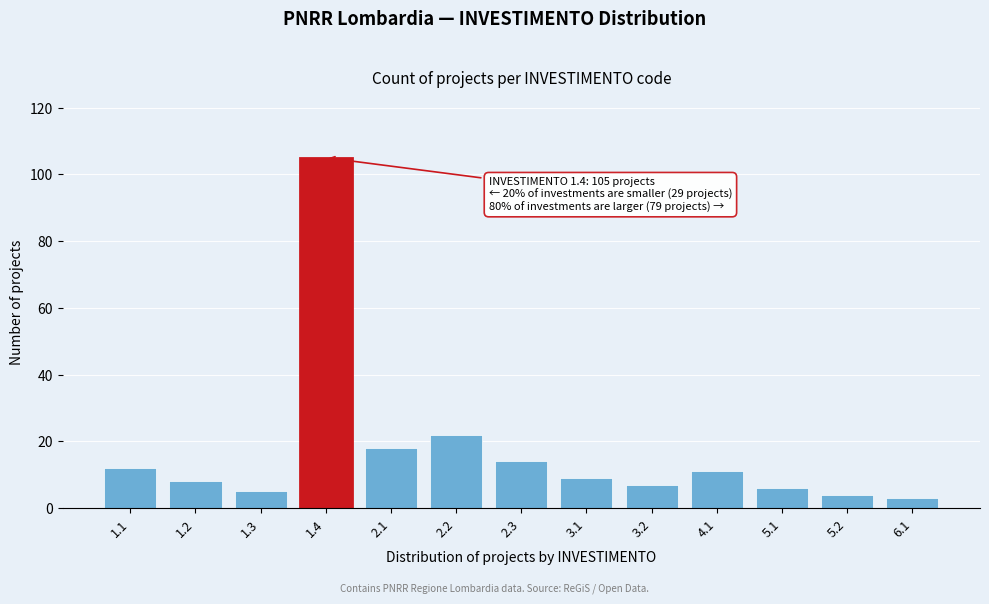

Reading left to right, list all the values displayed in this chart.

12	8	5	105	18	22	14	9	7	11	6	4	3